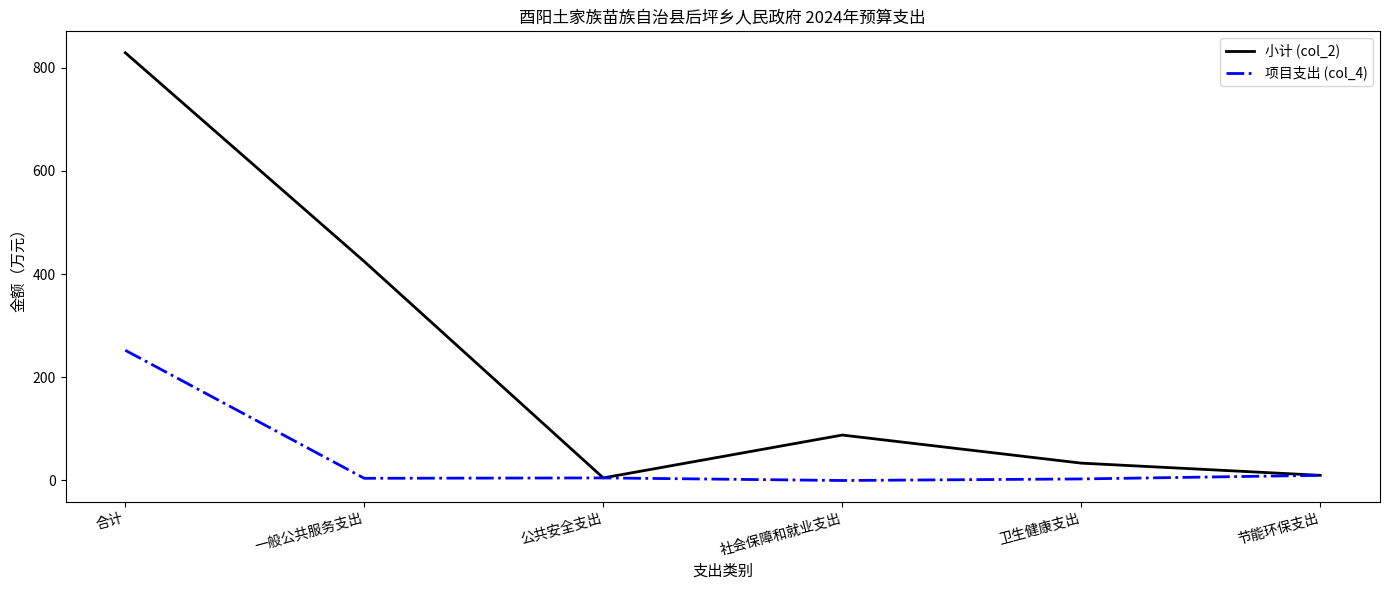

At which label does 小计 (col_2) reach its peak?

合计